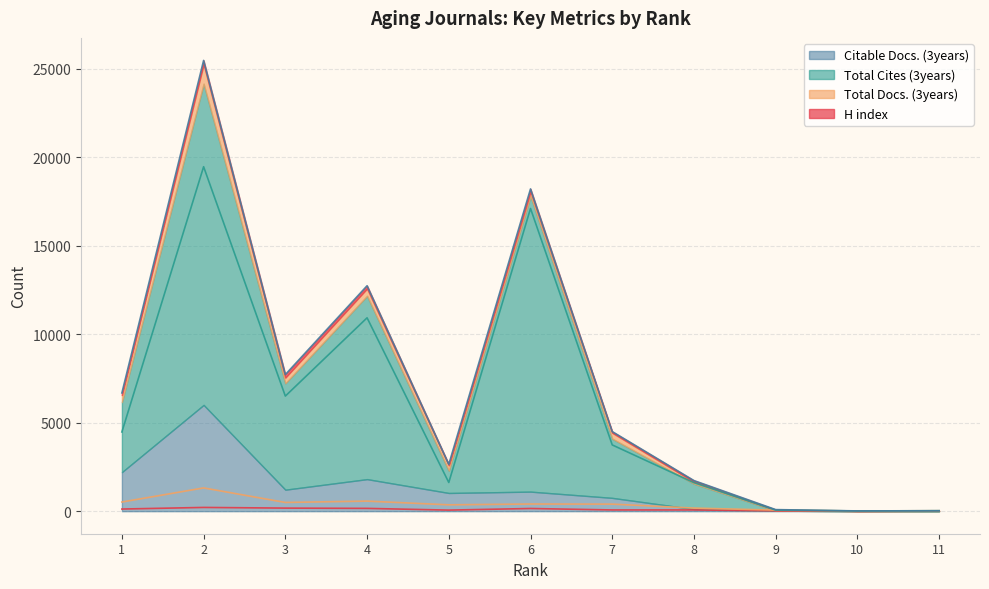

True or false: H index and Total Cites (3years) intersect in this chart.

False